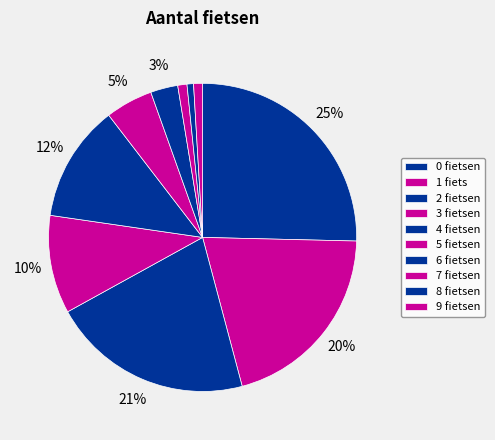

How many slices are in this pie chart?

10